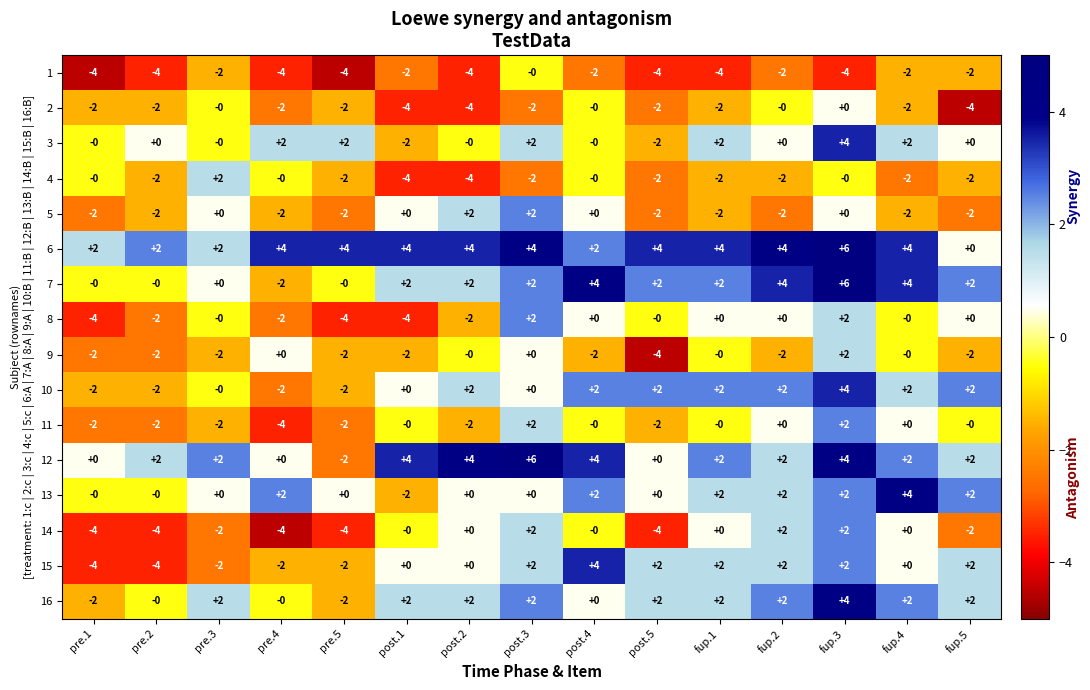

Which category has the highest value in the 15 series?

post.4